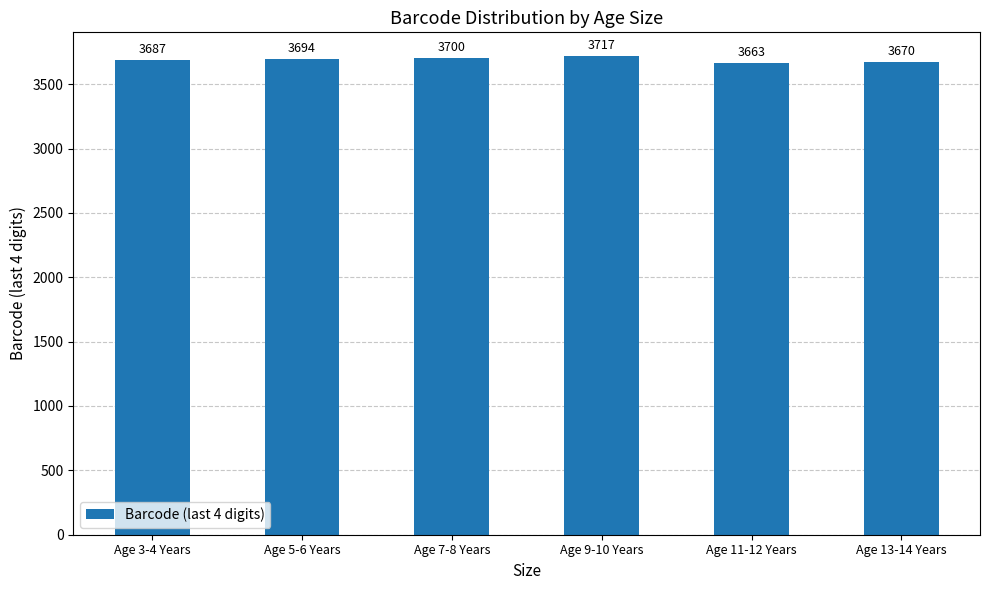

What is the value of the 4th bar from the left?

3717